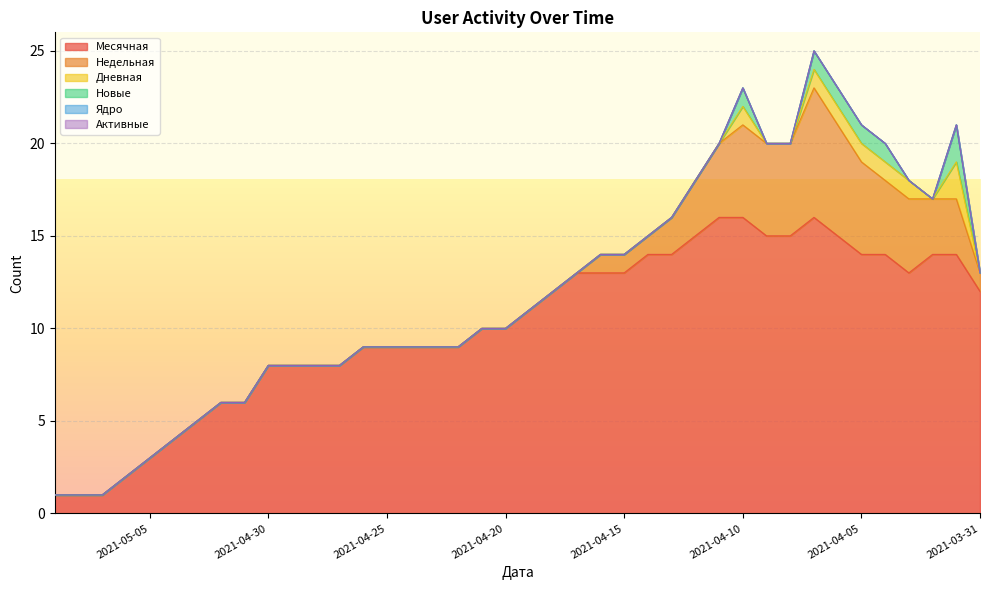

True or false: Недельная and Дневная cross at least once.

False